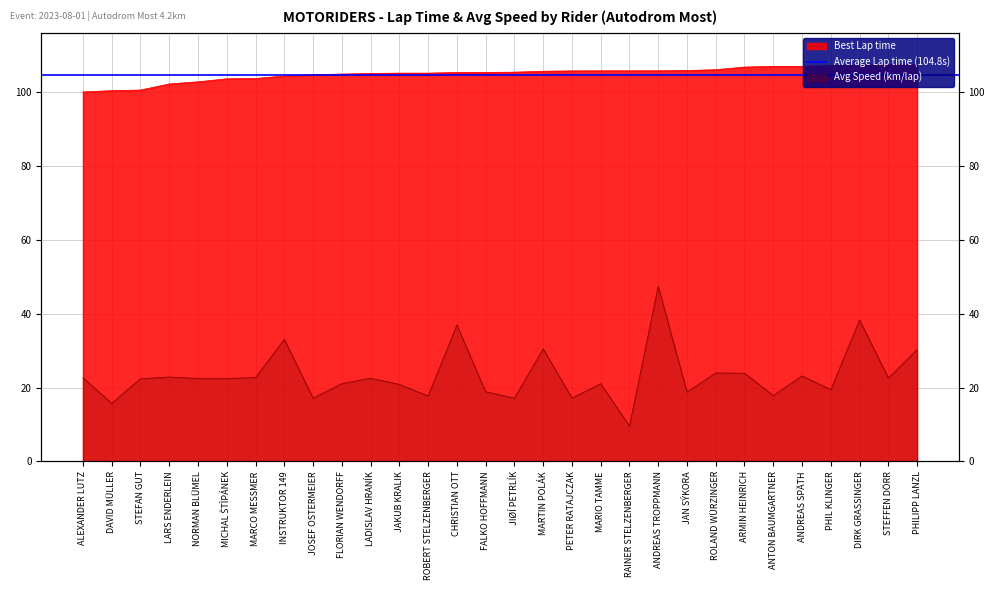

How many distinct data groups are displayed?

2